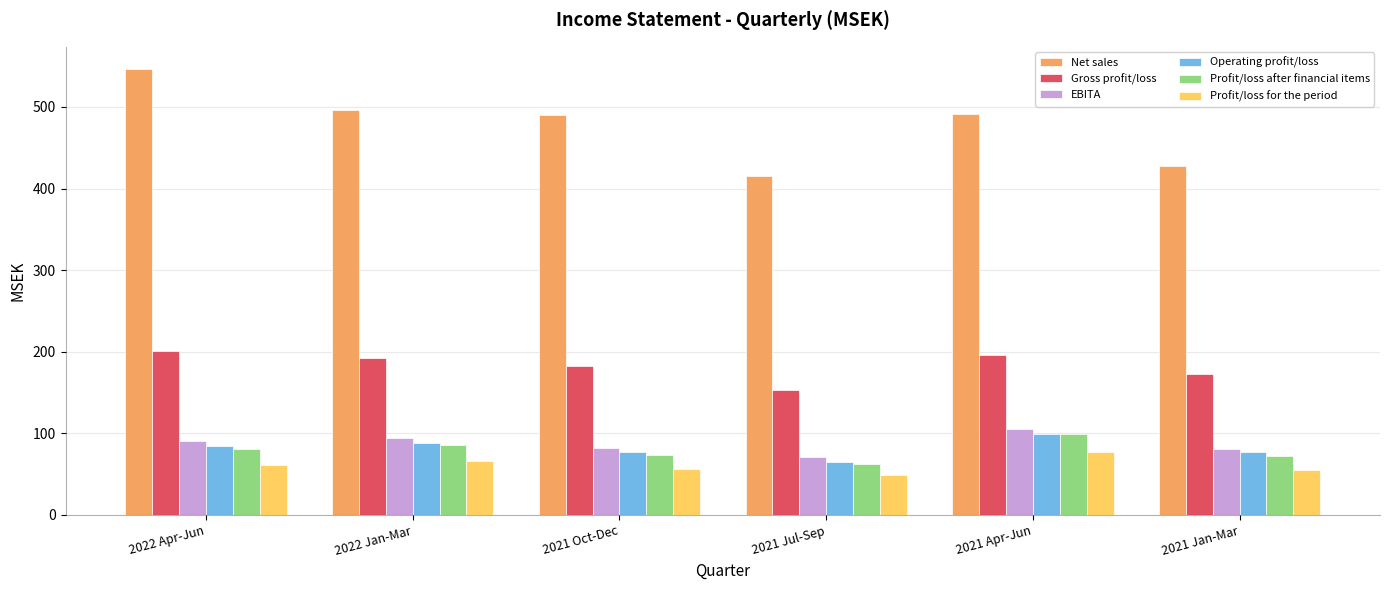

The value of Profit/loss for the period at 2021 Jan-Mar is 73.6. True or false?

False